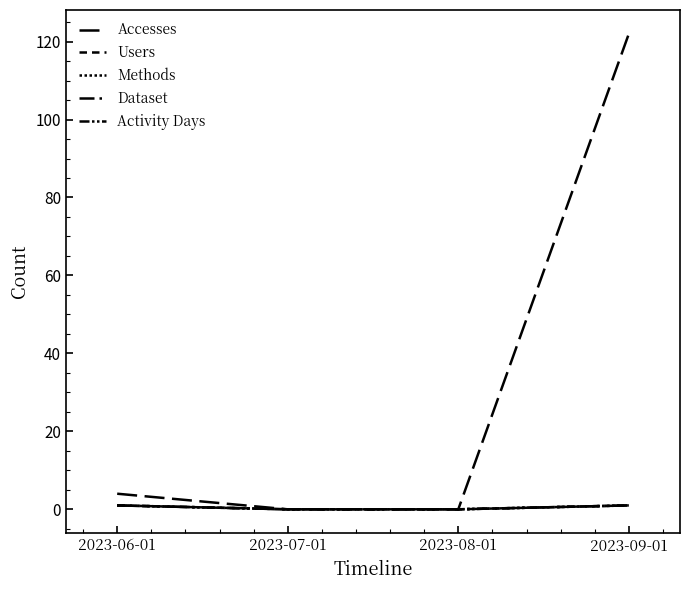

Is this an area chart (filled region under the line)?

No